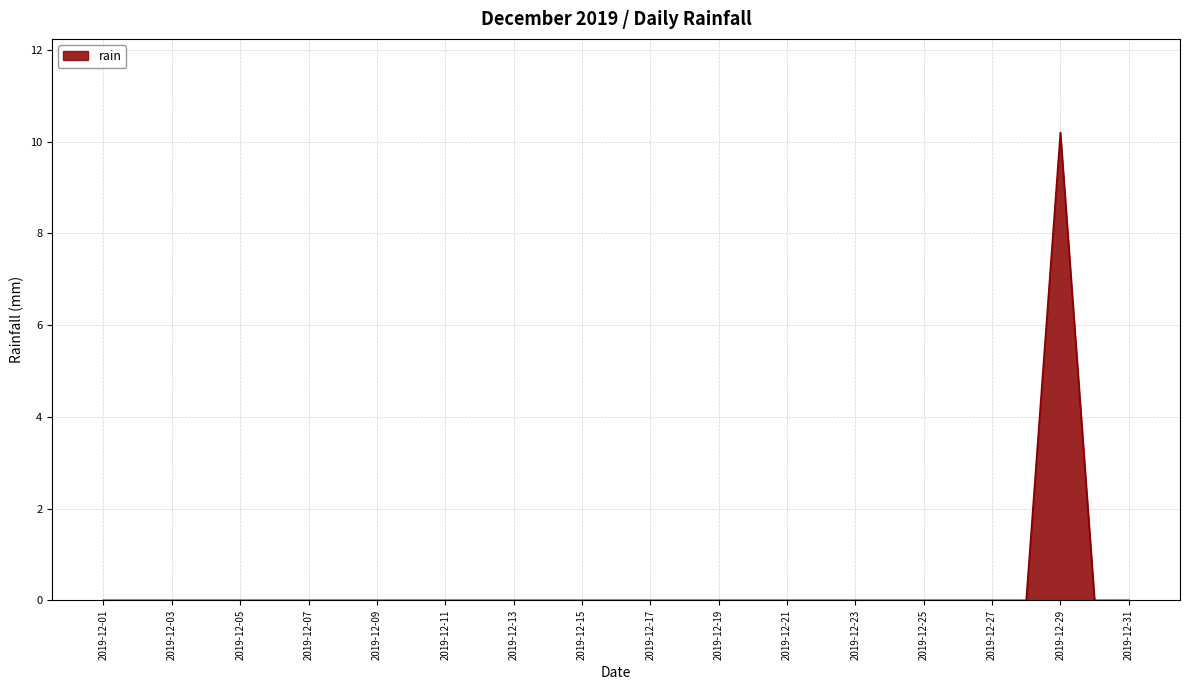

How many lines are shown in the chart?

1